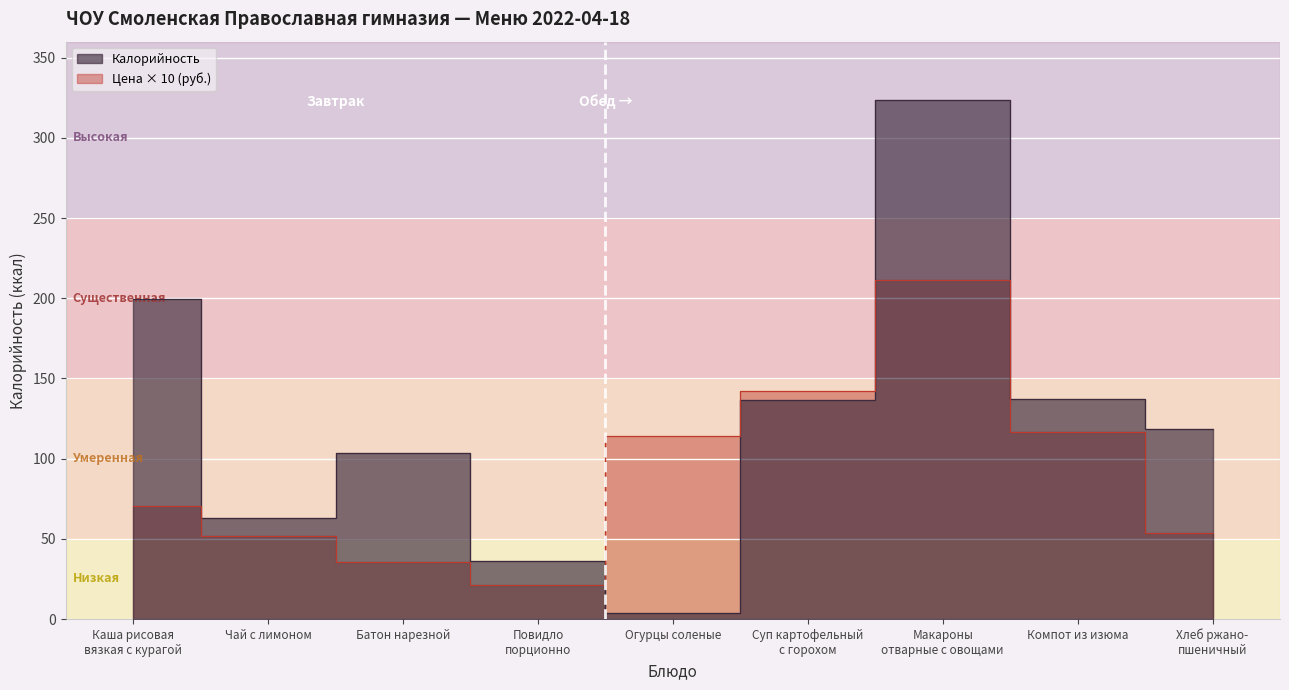

What are all the series names shown in the legend?

Калорийность, Цена